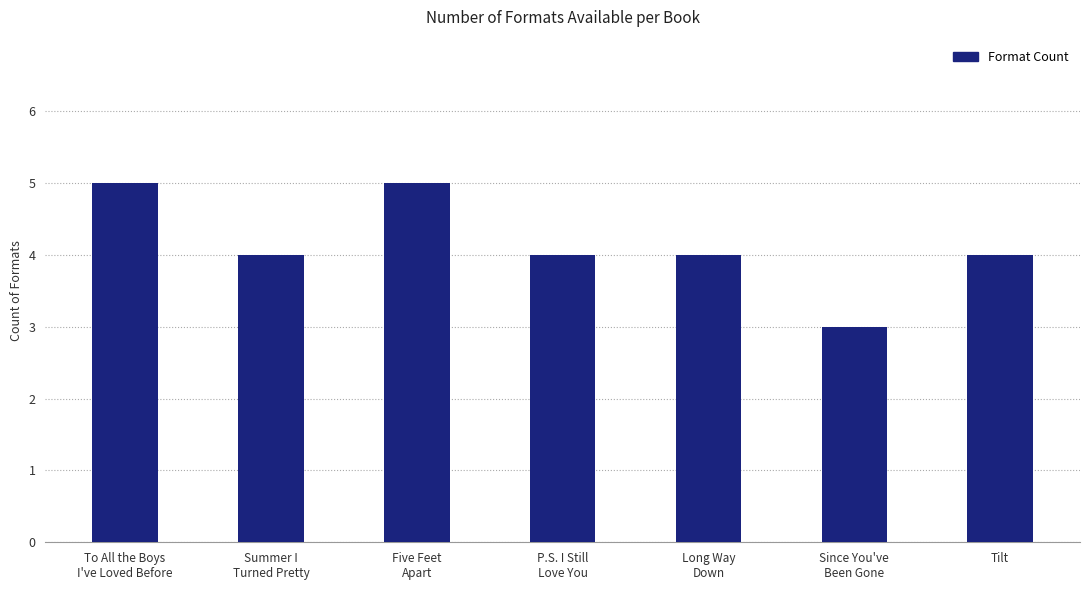

The chart shows a value of 4 at P.S. I Still
Love You. True or false?

True